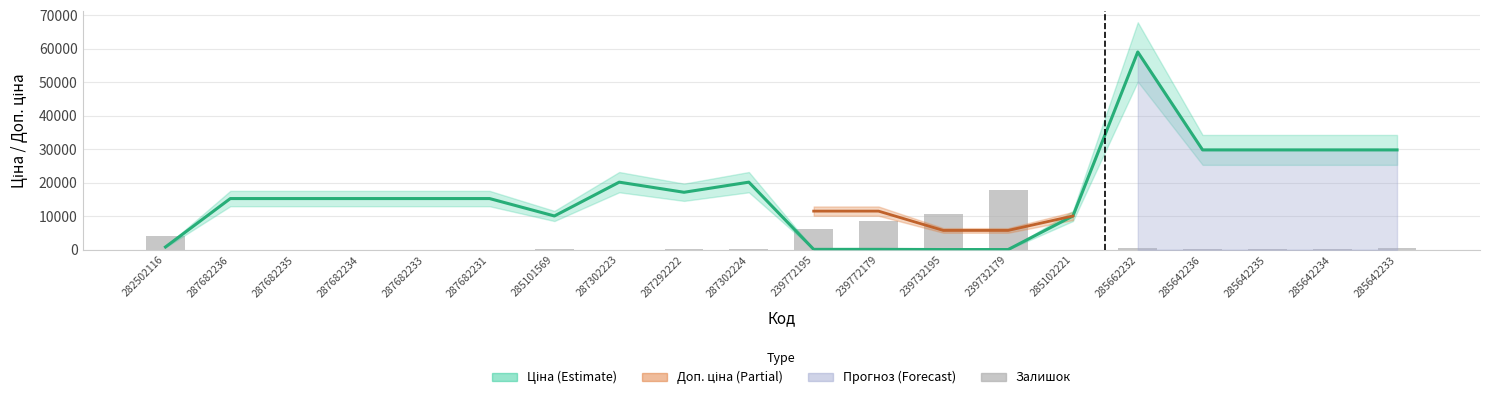

Which label corresponds to the smallest value in the chart?

287682236